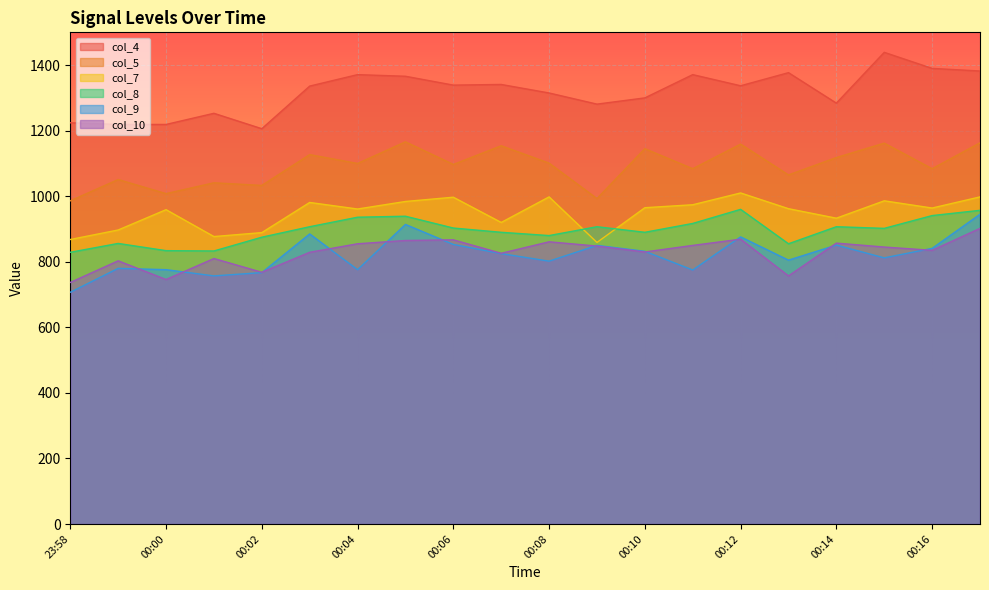

True or false: col_8 and col_4 cross at least once.

False